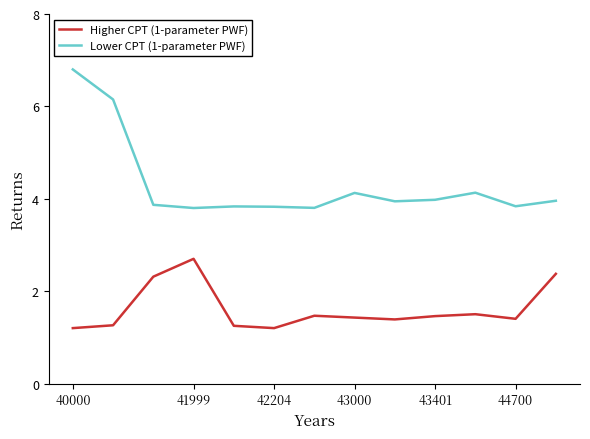

Which series has the largest total across all categories?

Lower CPT (1-parameter PWF)